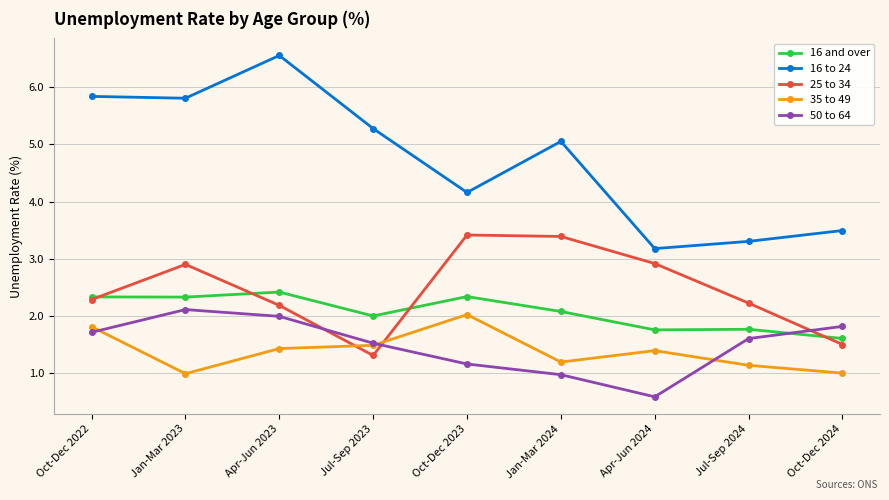

True or false: 25 to 34 and 16 and over intersect in this chart.

True